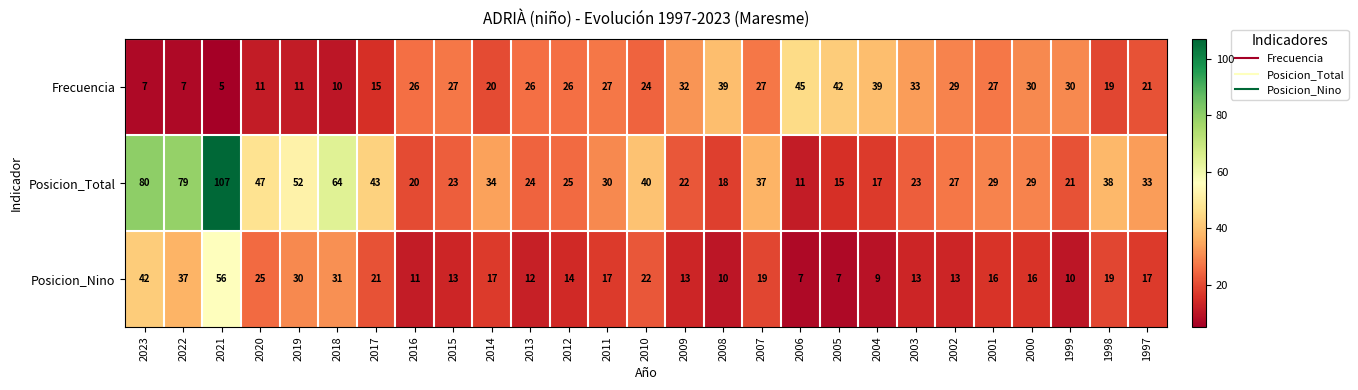

At which label is Posicion_Total closest to 59?

2018